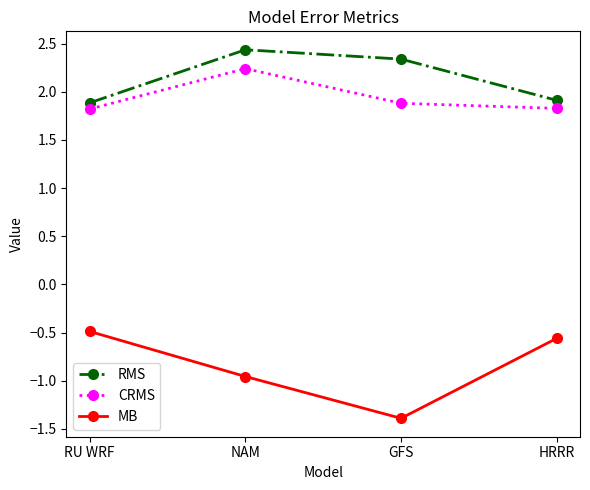

At how many categories does at least one series exceed 1?

4